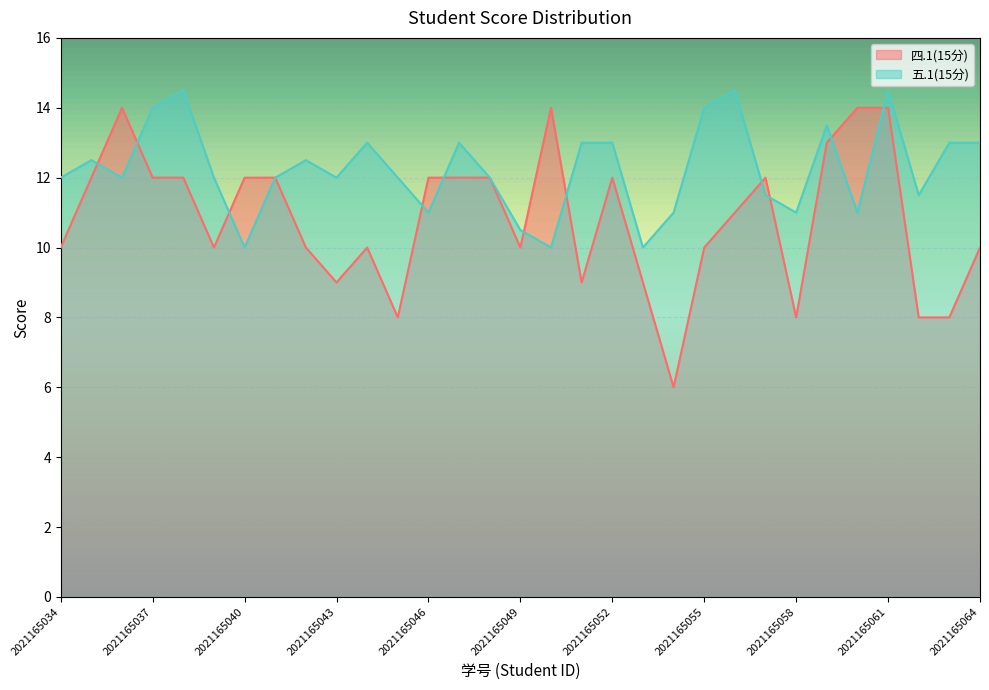

What is the difference between the maximum and minimum values in the 四.1(15分) series?

8.0